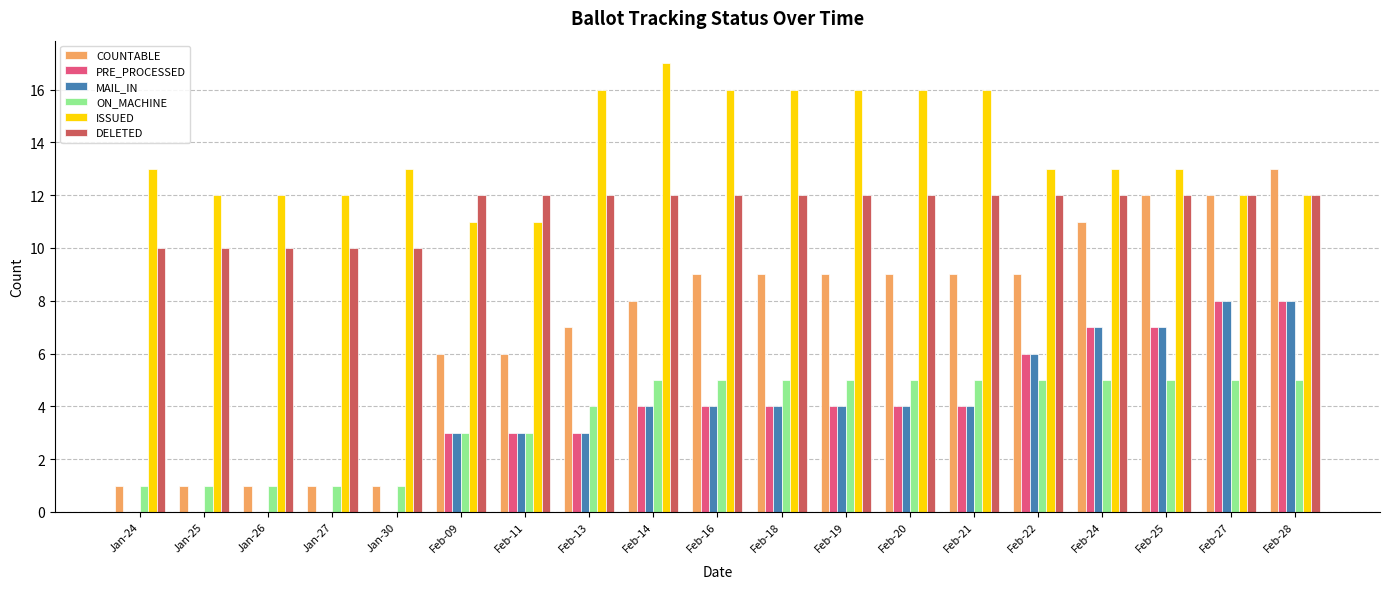

How many groups of bars are there?

19